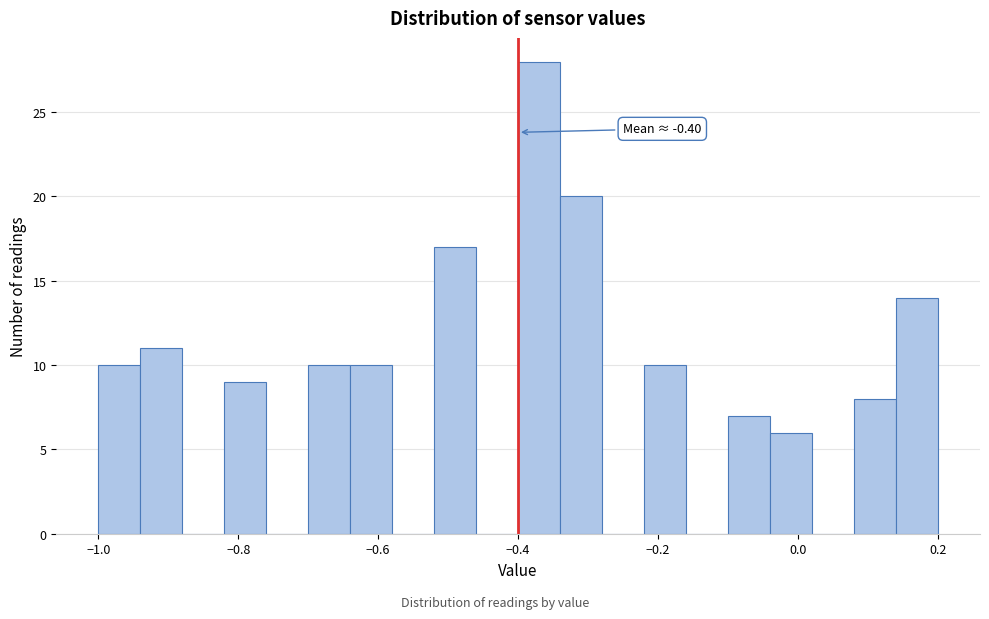

Around what value on the x-axis is the tallest bar? Give the approximate position of its centre, as read against the axis.

-0.36